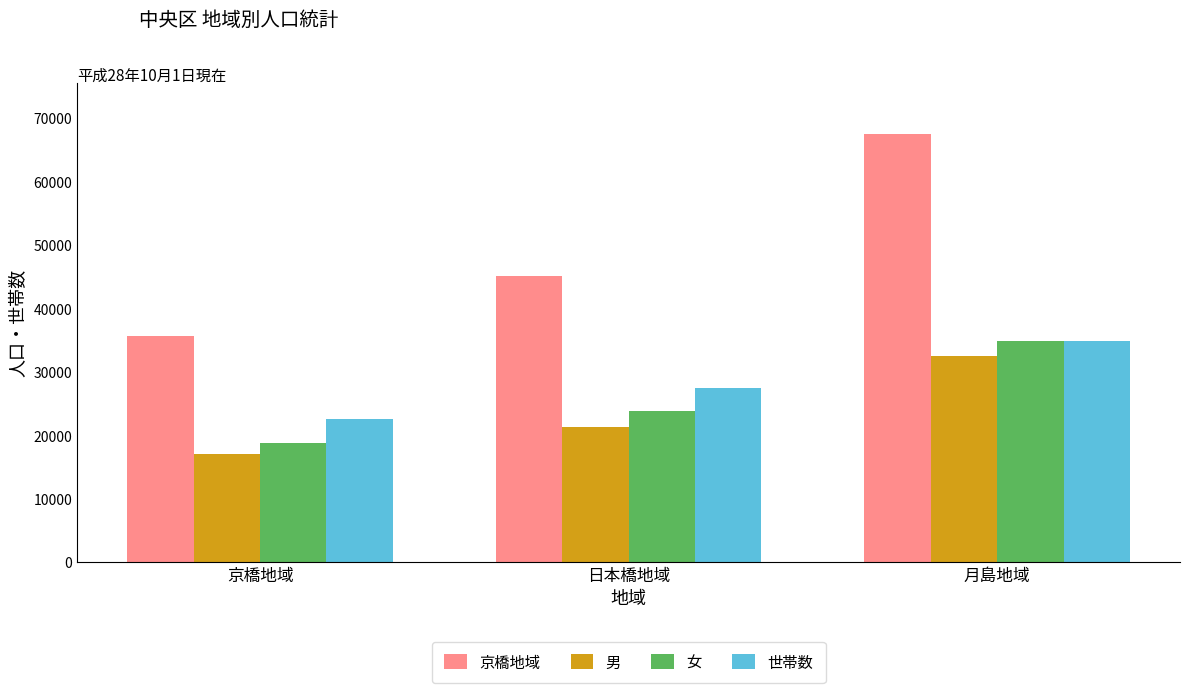

Rank the series at 日本橋地域 from lowest to highest value.

男, 女, 世帯数, 京橋地域